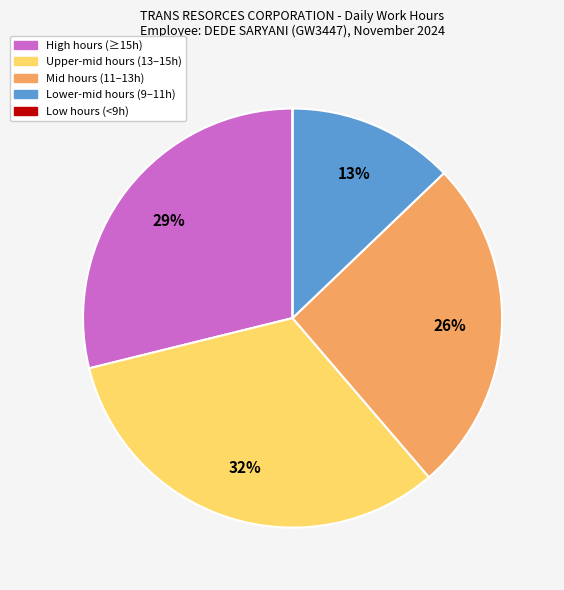

Does any single category account for the majority?

No